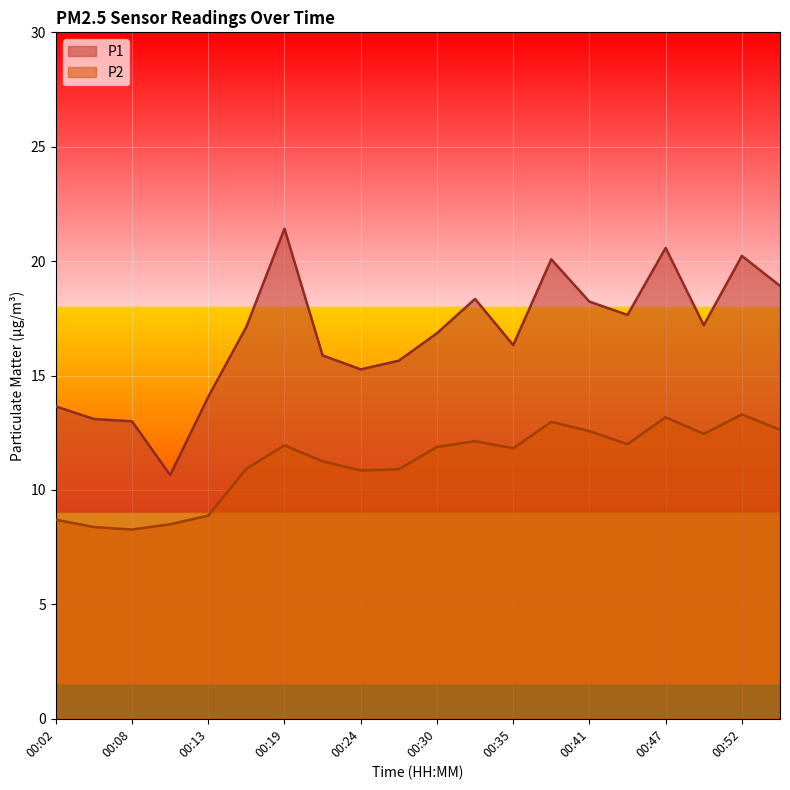

Which series has the largest range (max minus min)?

P1